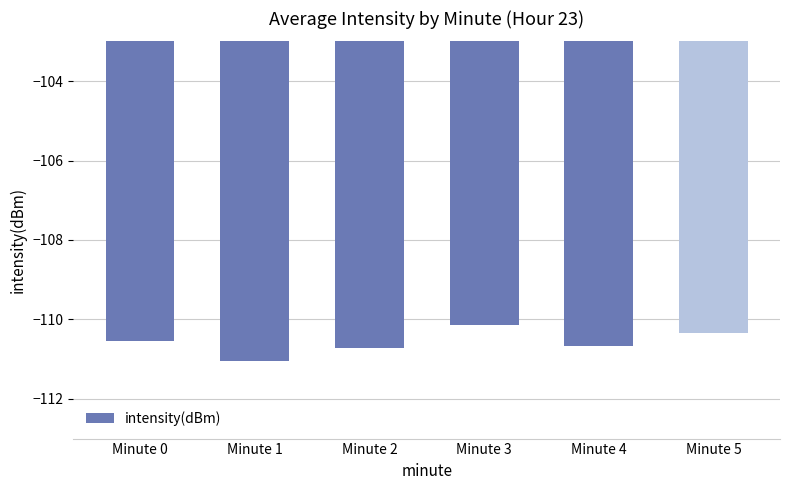

What is the sum of all values?

-663.5